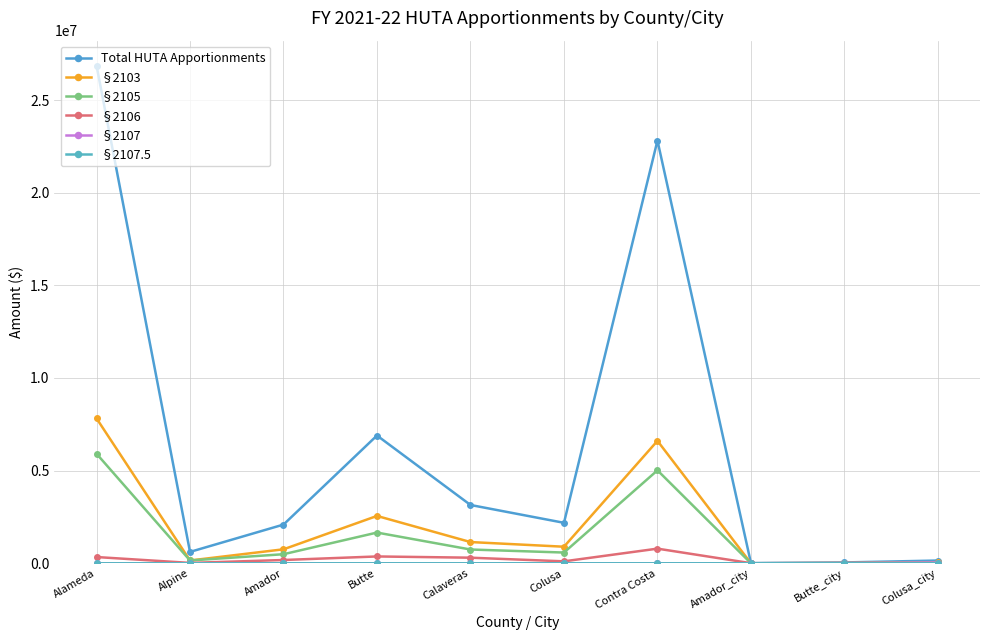

List the labels in order of §2107.5 value, smallest first.

Alameda, Alpine, Amador, Butte, Calaveras, Colusa, Contra Costa, Amador_city, Butte_city, Colusa_city